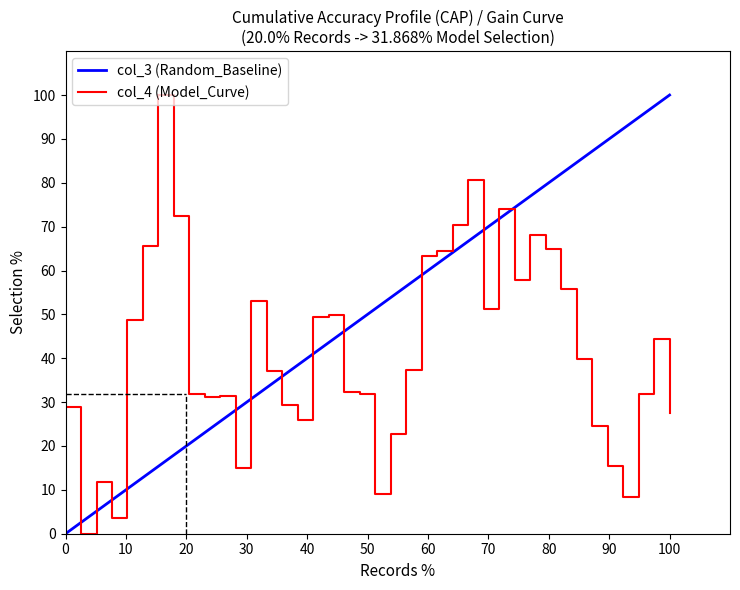

Which series has the largest total across all categories?

col_3 (Random_Baseline)